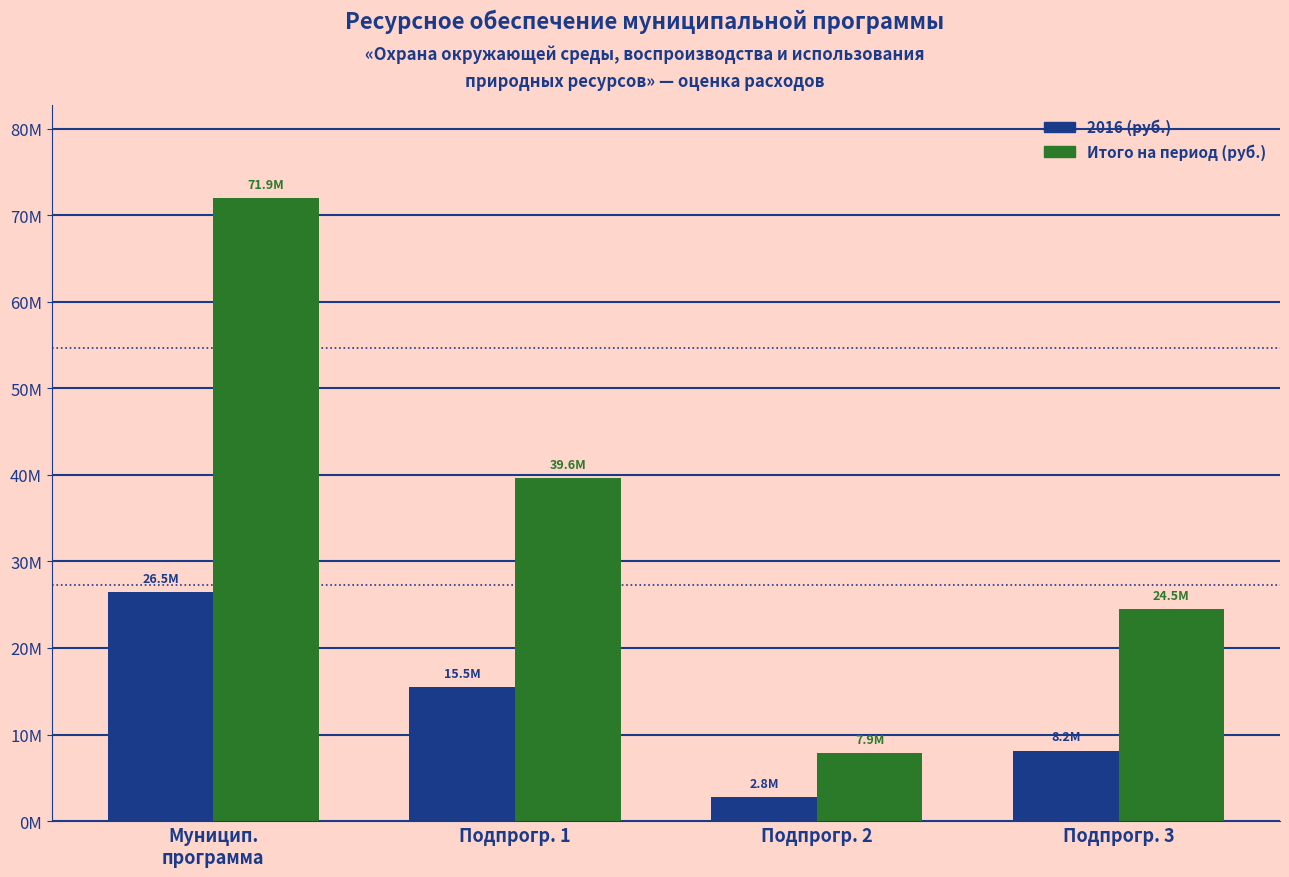

What are all the series names shown in the legend?

2016 (руб.), Итого на период (руб.)